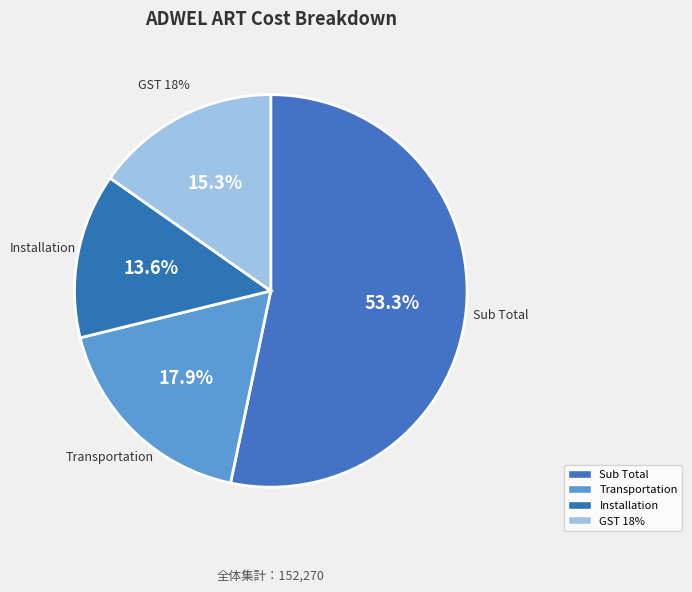

How many slices are in this pie chart?

4